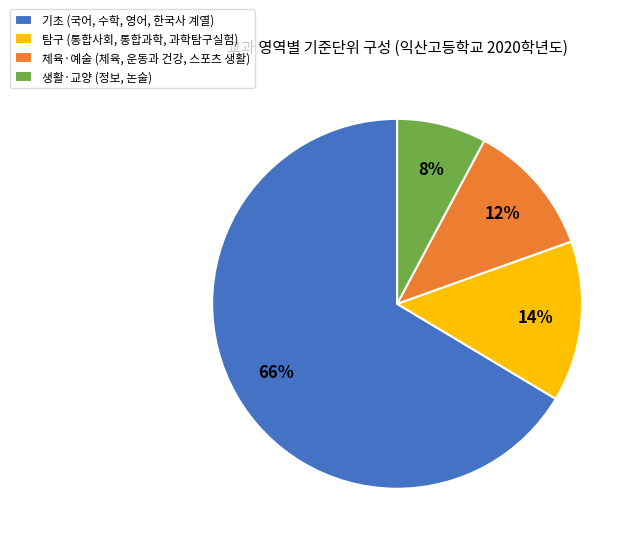

To the nearest percent, what is the average slice percentage?

25%